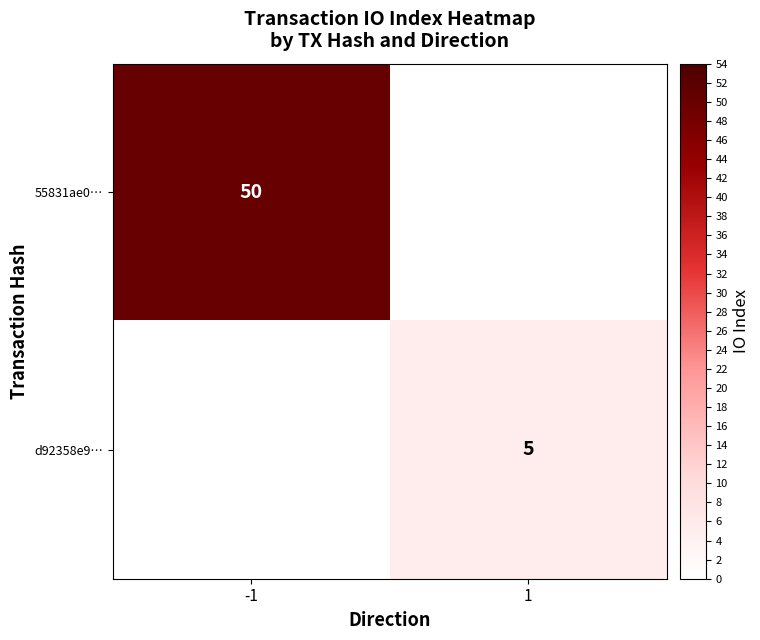

Count the number of data series in this chart.

2